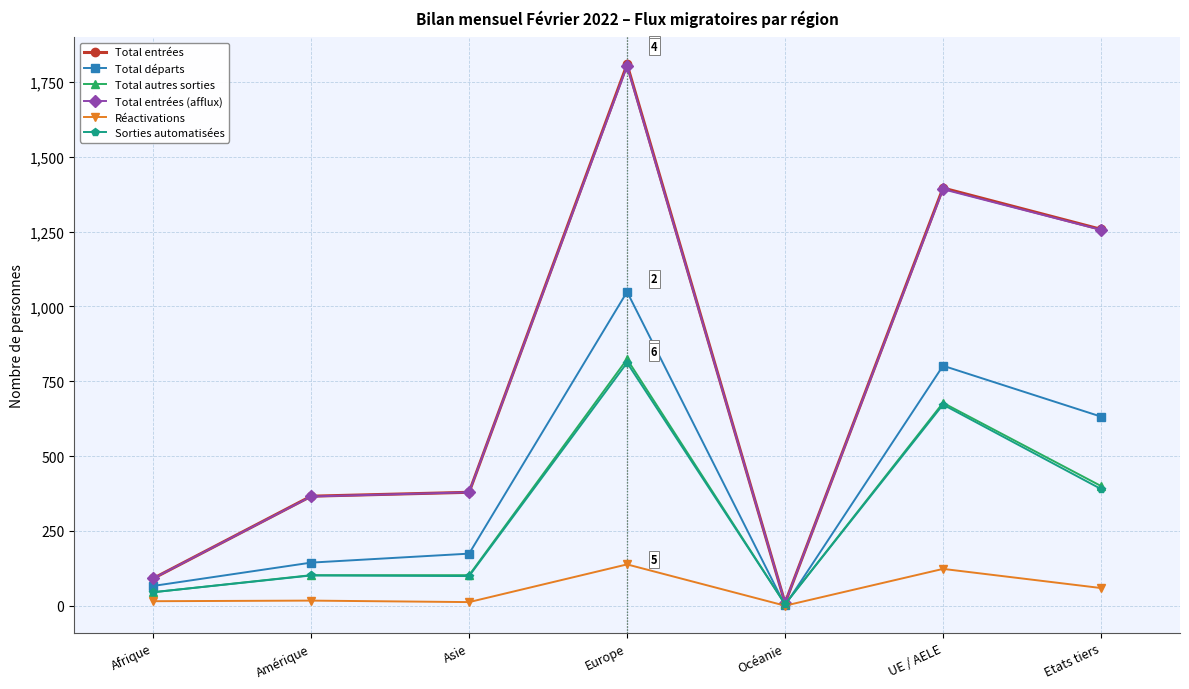

What is the spread (max minus min) of values at Asie?

367